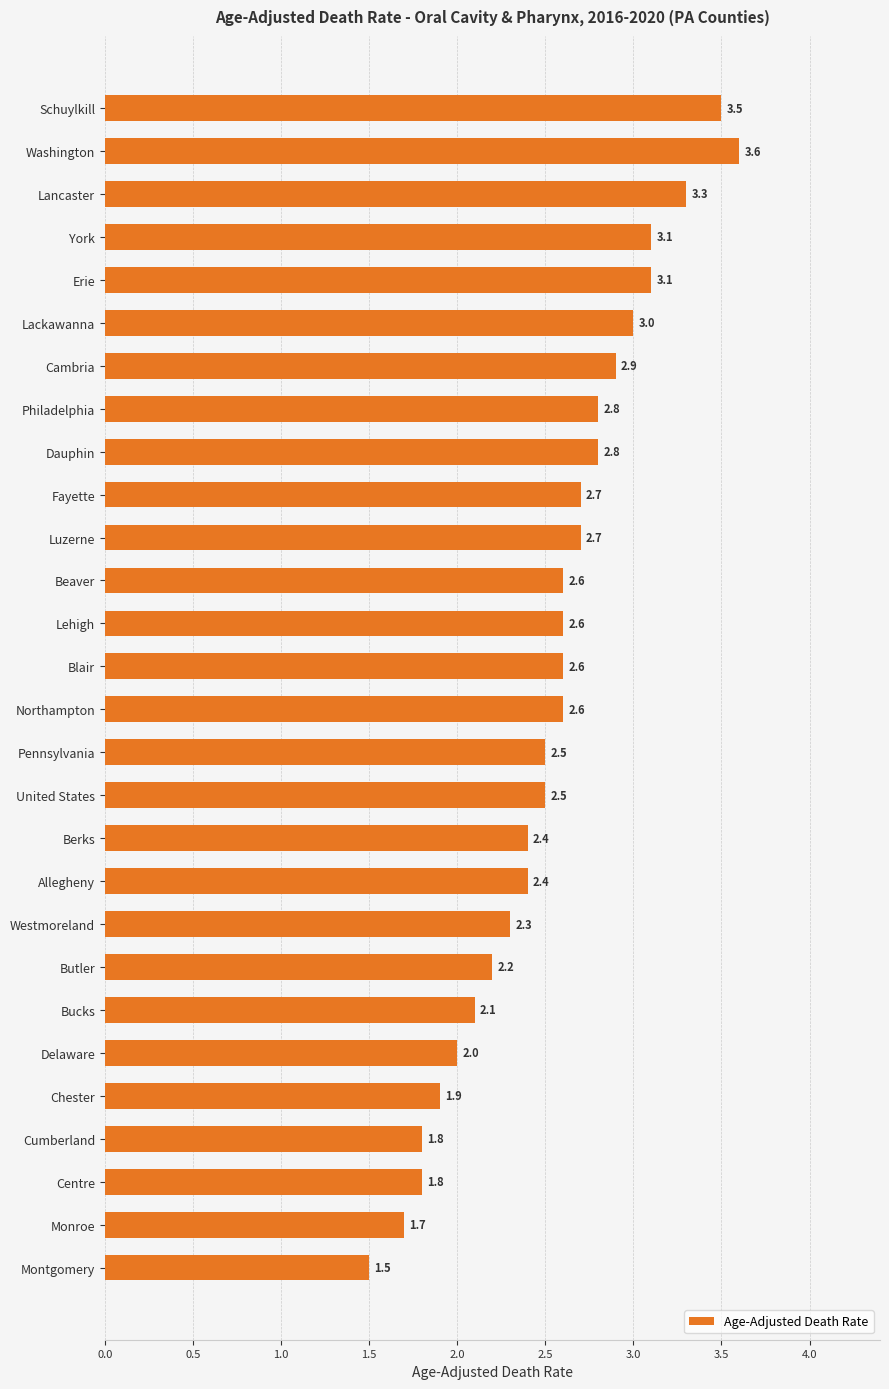

What is the ratio of the value at Cumberland to the value at Montgomery?

1.2